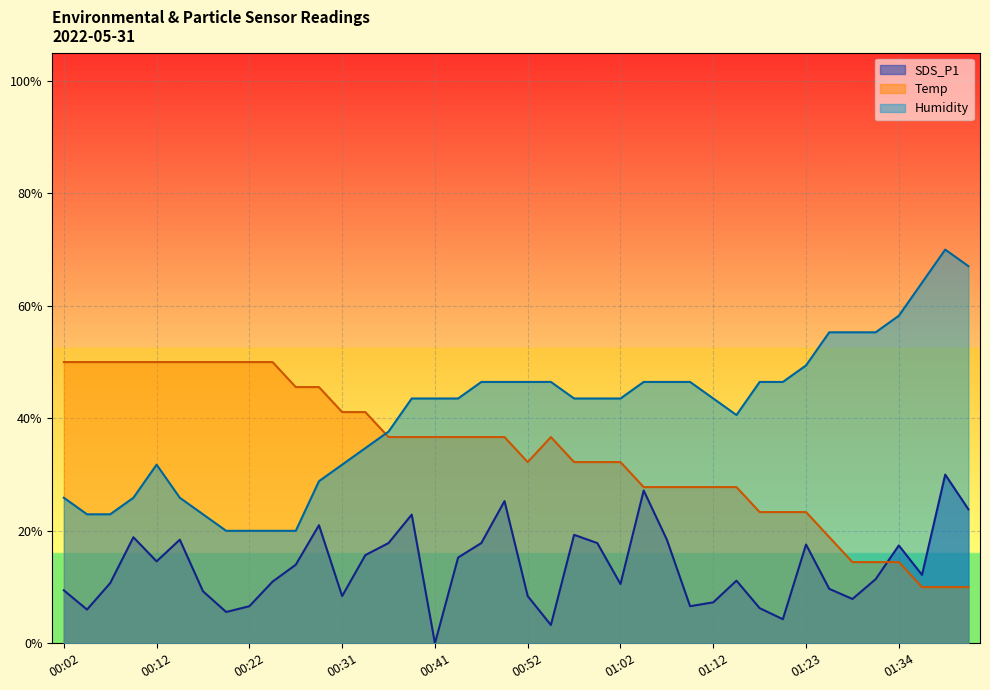

The value of Humidity at 00:16 is 0.1. True or false?

False